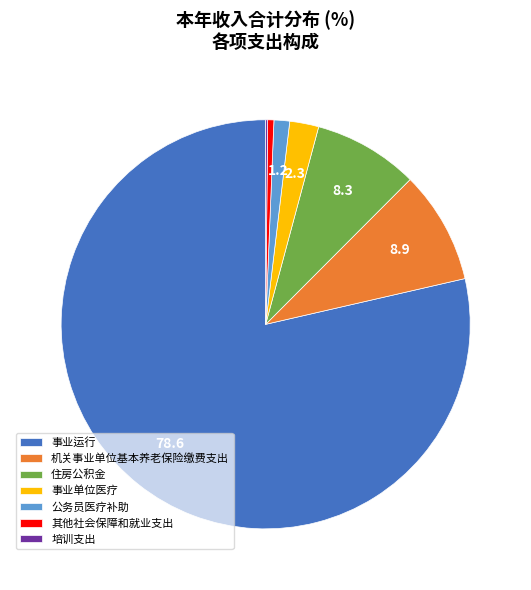

What is the largest slice in the pie chart?

事业运行